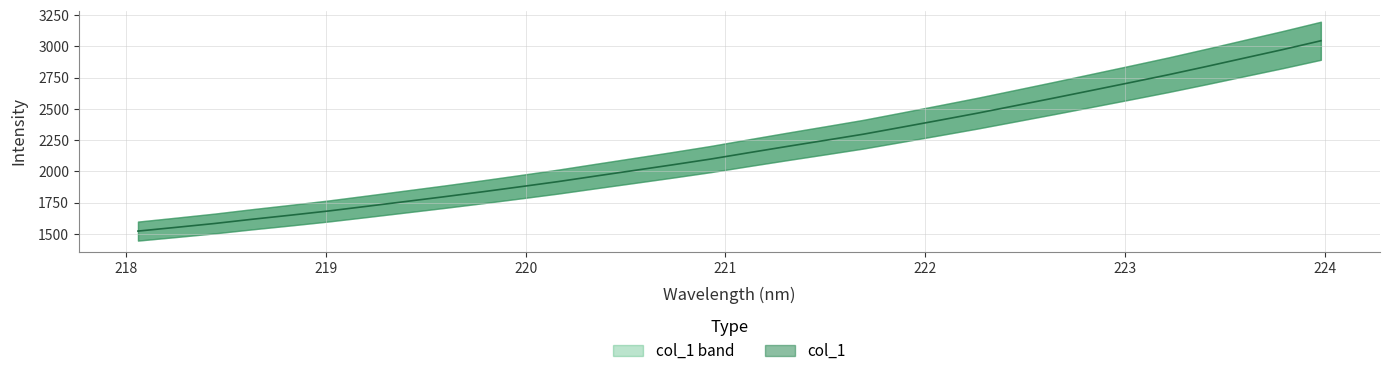

What is the label of the 5th point from the left?

221